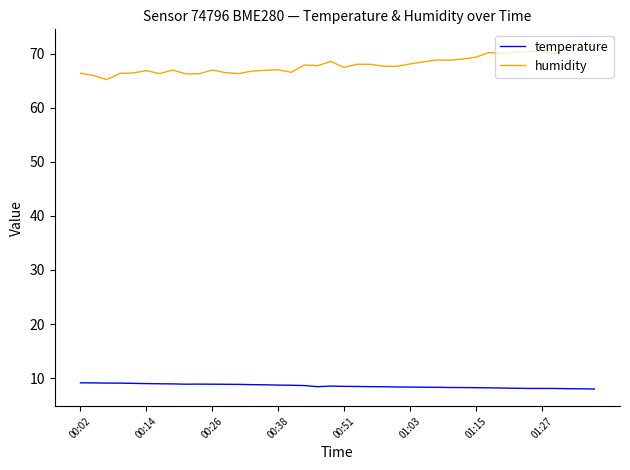

List the series in order of their peak value, highest first.

humidity, temperature